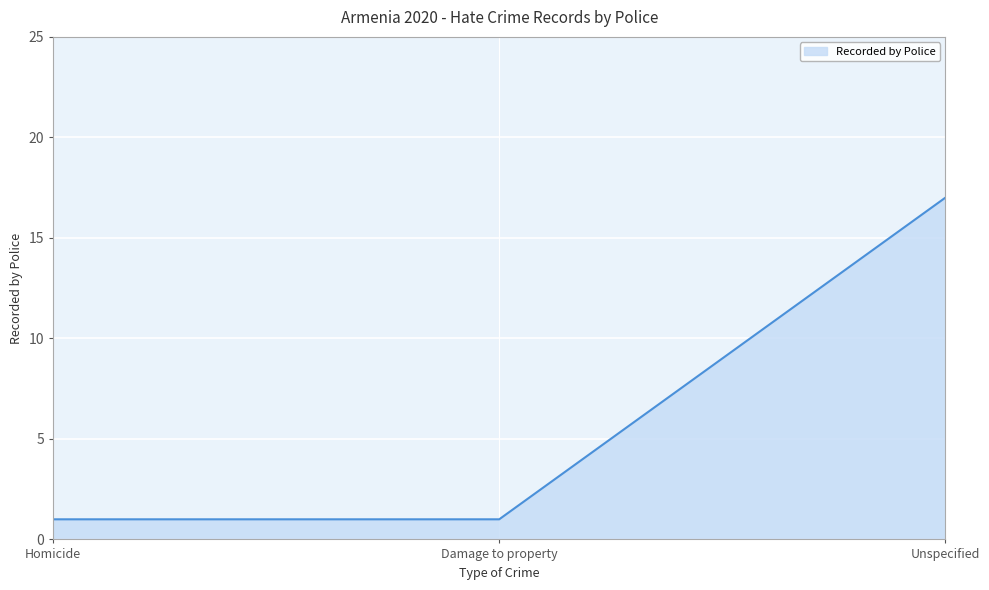

Reading left to right, list all the values displayed in this chart.

Homicide=1	Damage to property=1	Unspecified=17